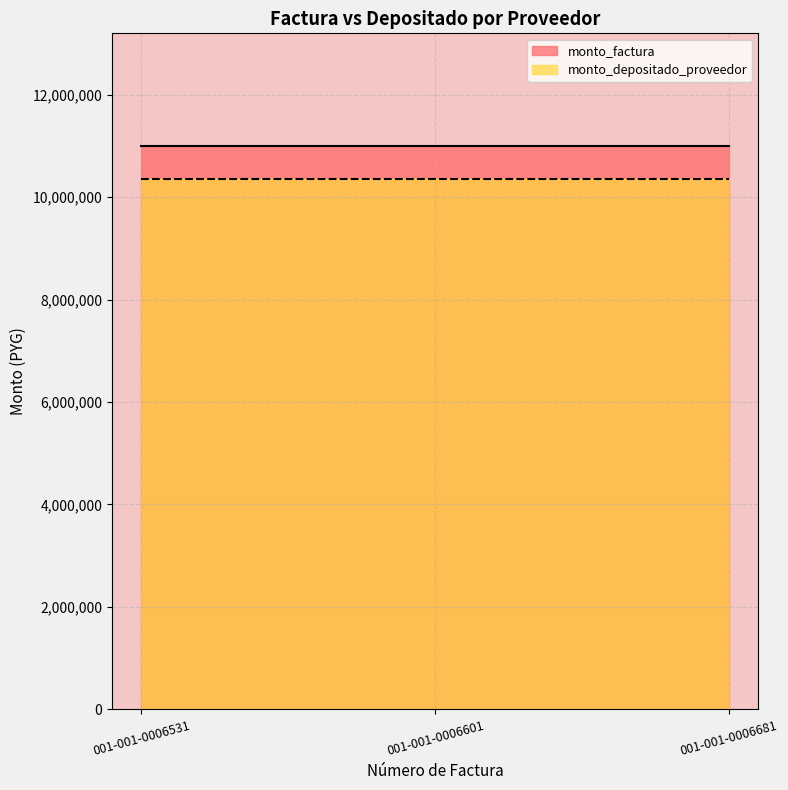

Rank the series at 001-001-0006601 from highest to lowest value.

monto_factura, monto_depositado_proveedor